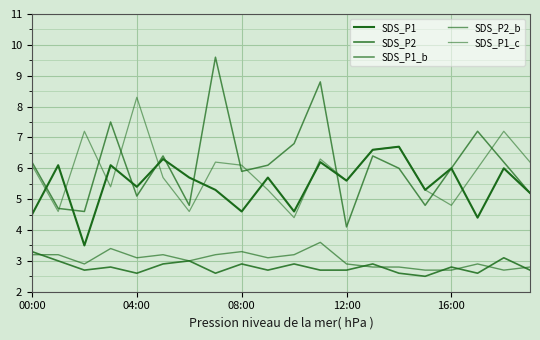

What is the difference between the maximum and minimum values in the SDS_P1_c series?

3.9